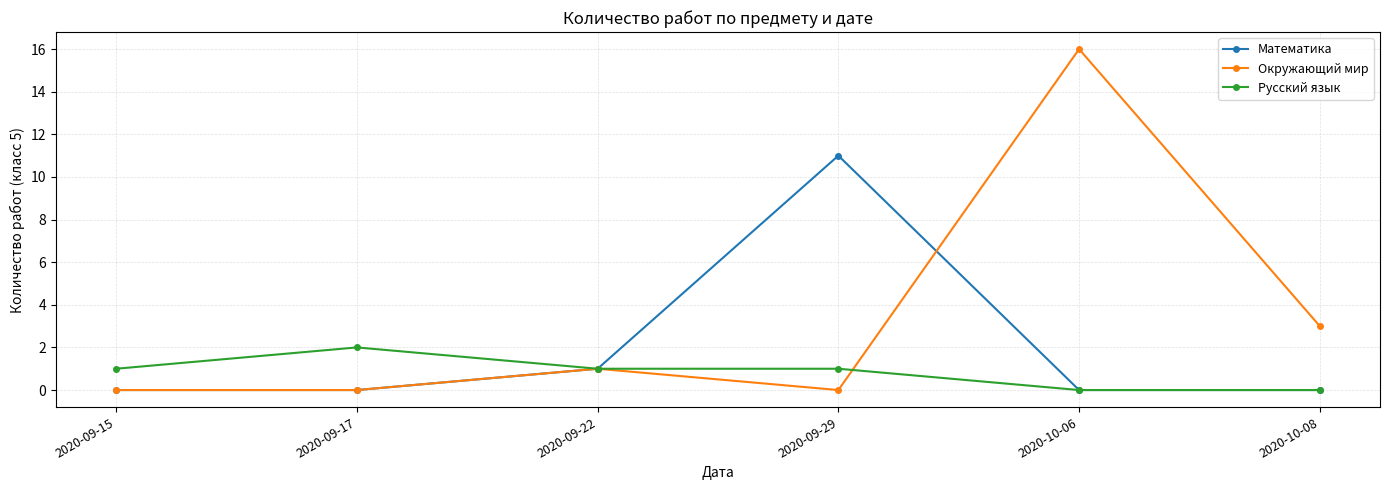

How many data points does each series have?

6